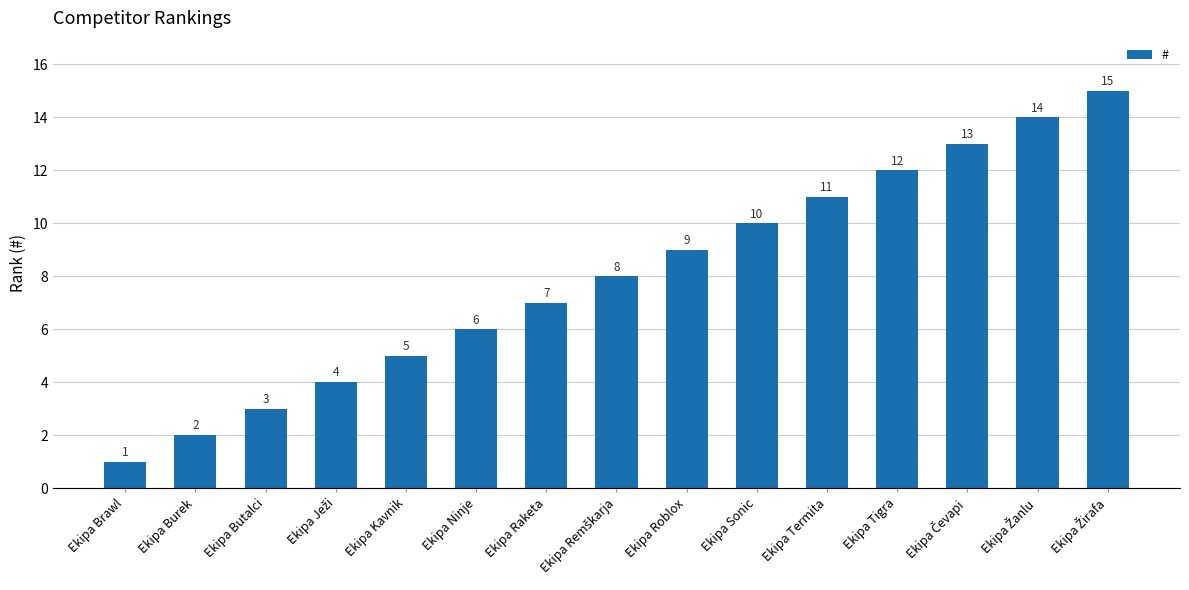

Is it true that the value at Ekipa Tigra is 12?

True